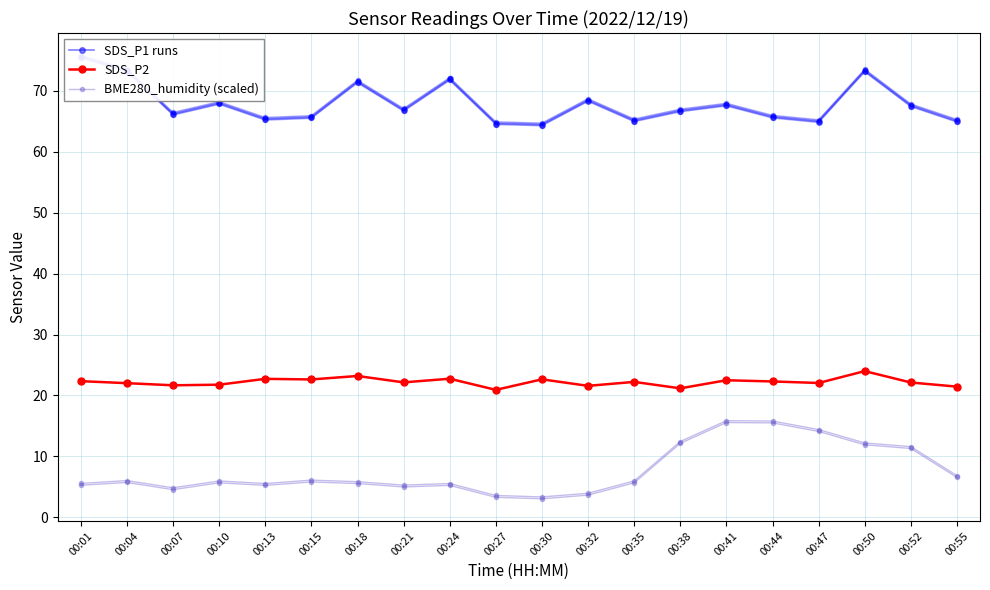

List the series in order of their peak value, highest first.

SDS_P1 runs, SDS_P2, BME280_humidity (scaled)